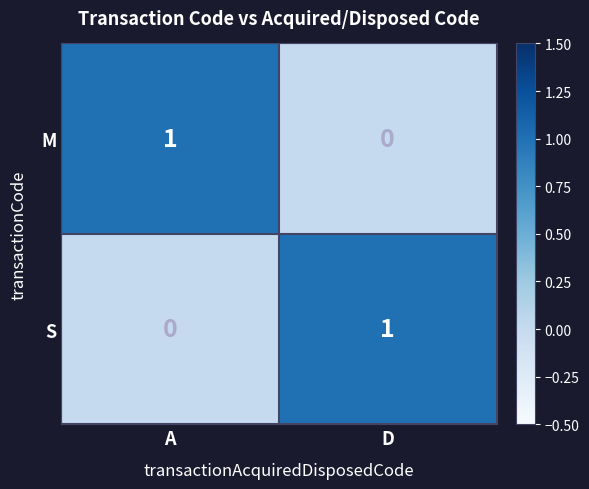

Reading left to right, extract all data points from this chart.

M: 1	0
S: 0	1